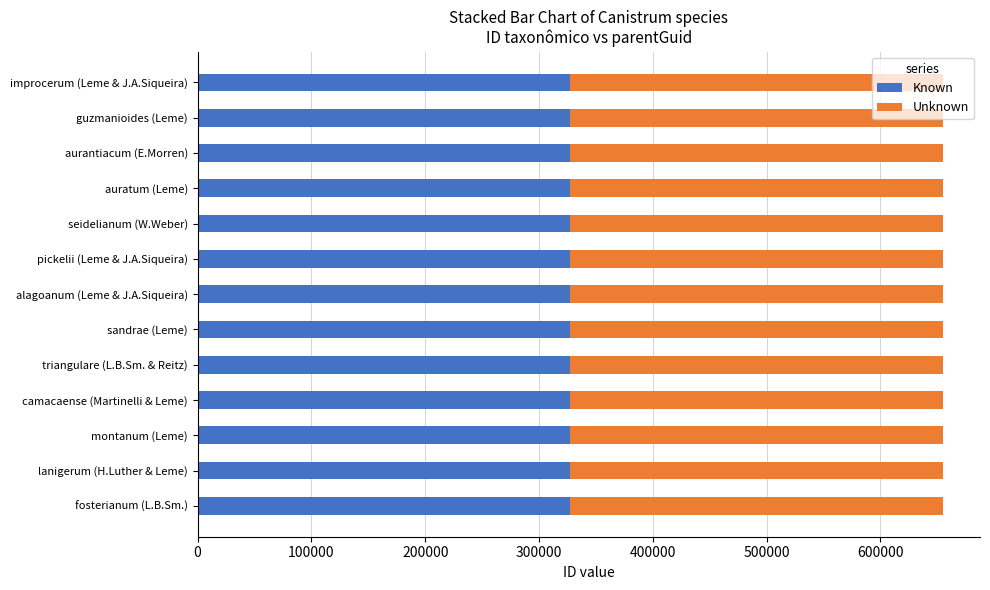

True or false: Known has a value of 327391 at guzmanioides (Leme).

True